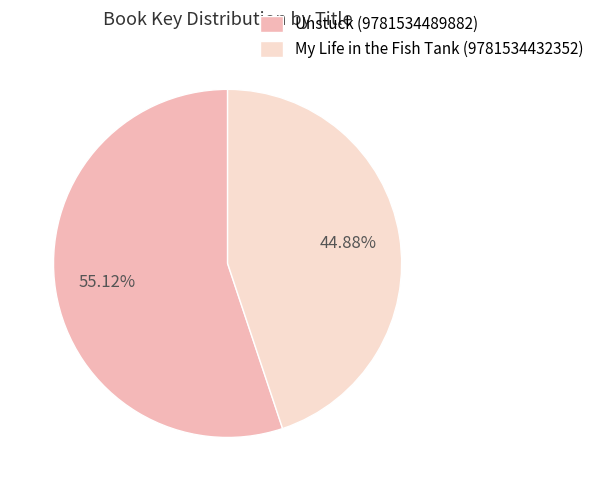

To the nearest percent, what is the combined percentage of My Life in the Fish Tank (9781534432352) and Unstuck (9781534489882)?

100%